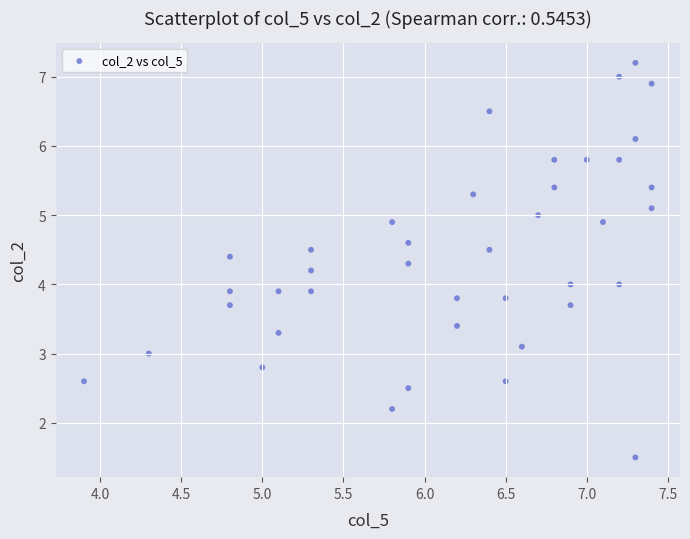

What is the range of Y values (max minus min)?

5.7